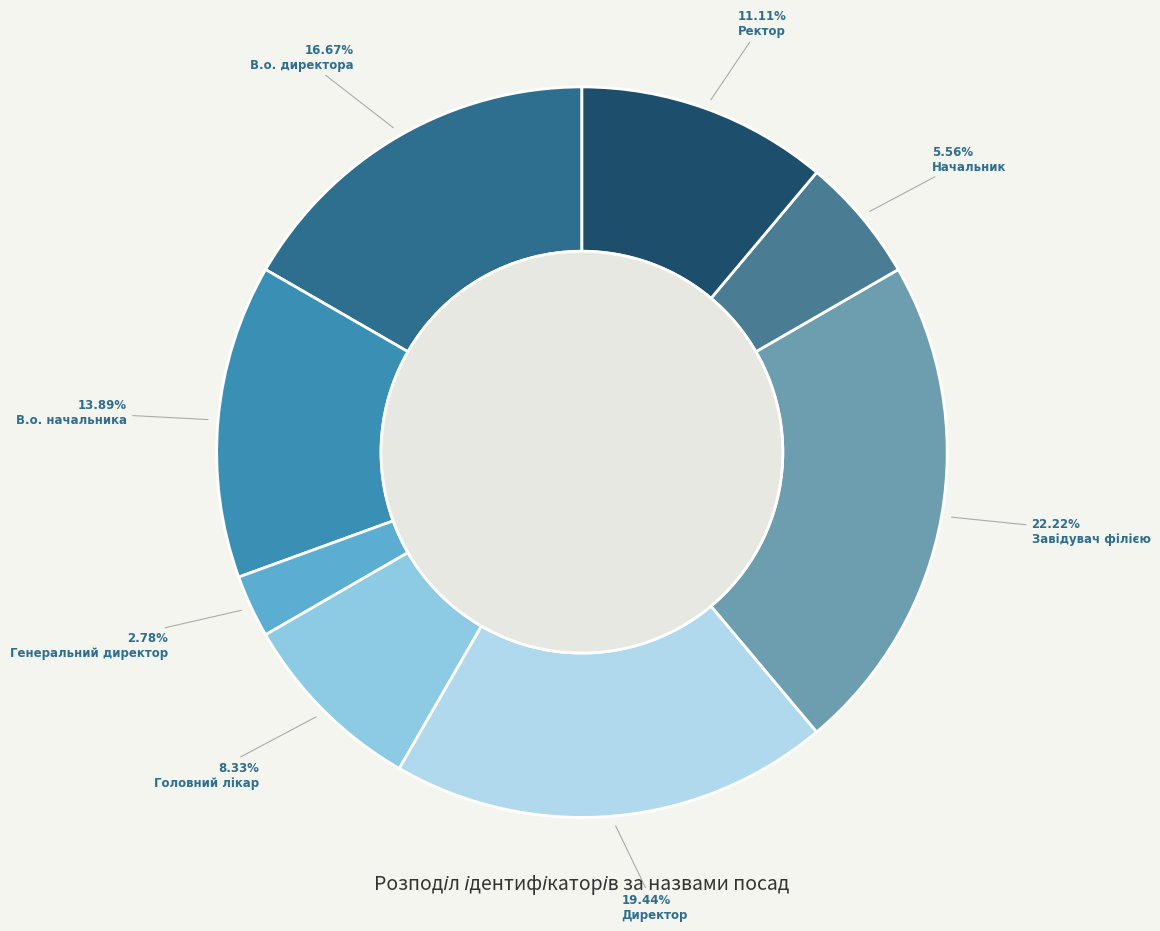

How many segments does this pie chart have?

8